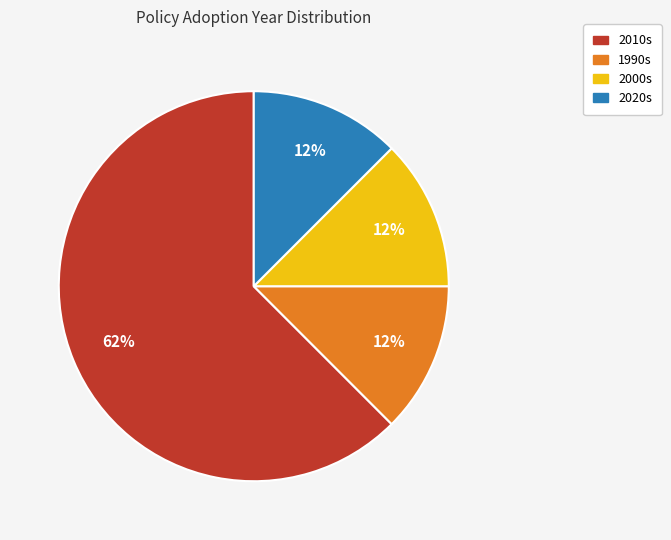

To the nearest percent, what is the average slice percentage?

25%